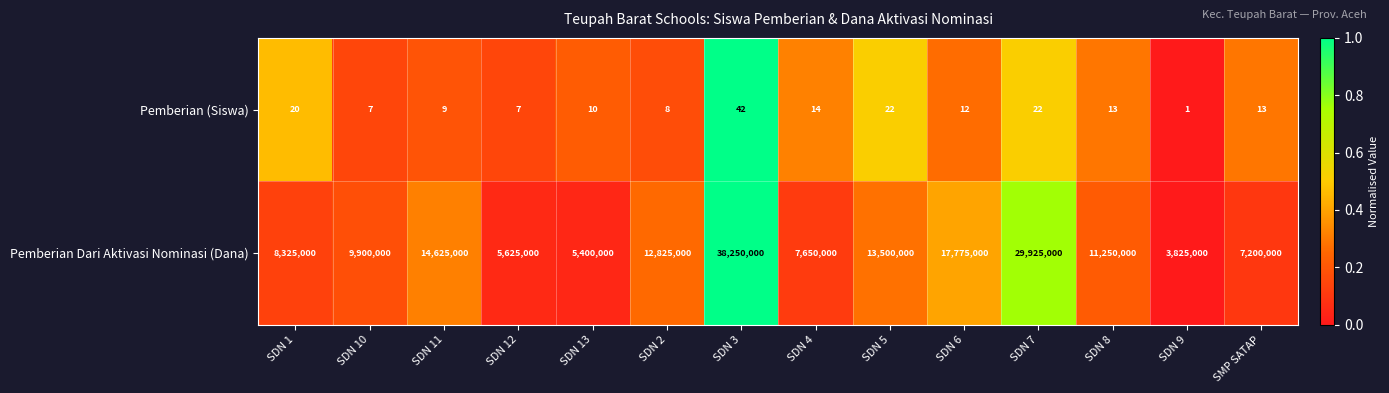

What is the total value across all series at SDN 6?

17775012